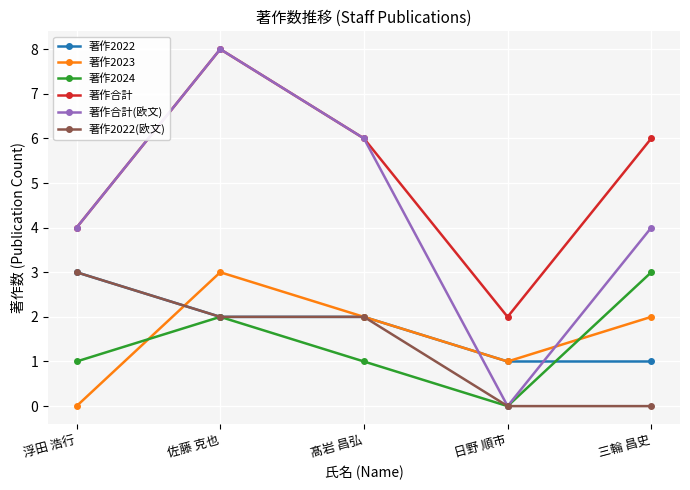

What is the maximum value shown in the chart?

8